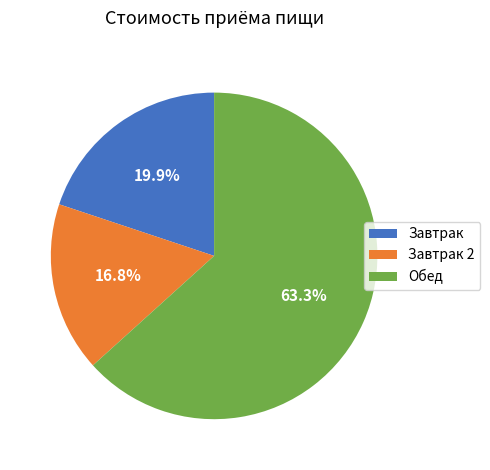

Does any single category account for the majority?

Yes